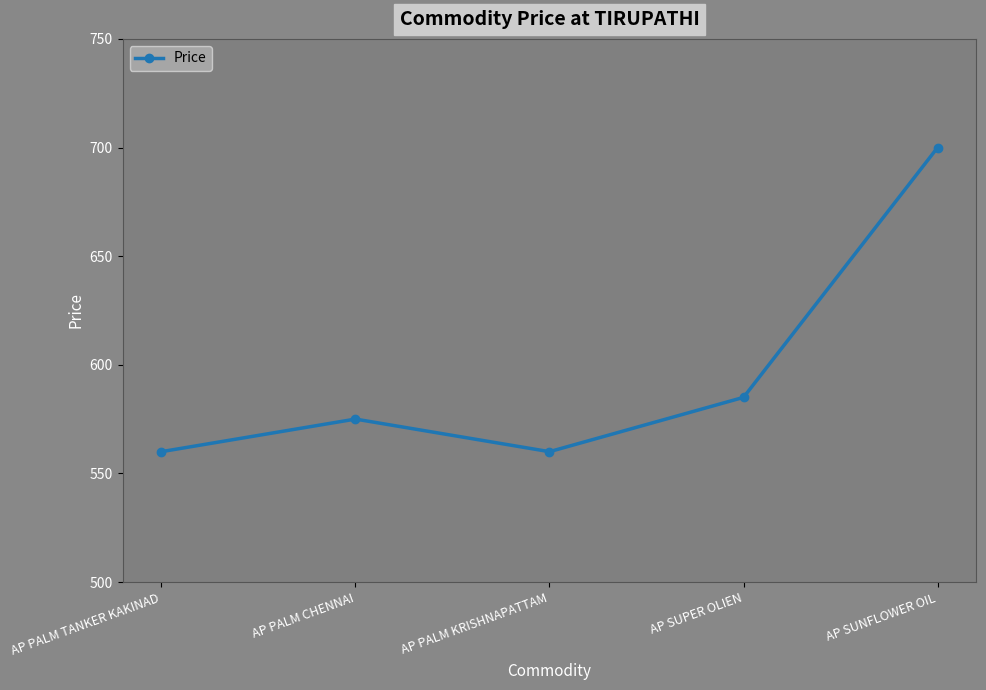

Is it true that the value at AP SUNFLOWER OIL is 700?

True